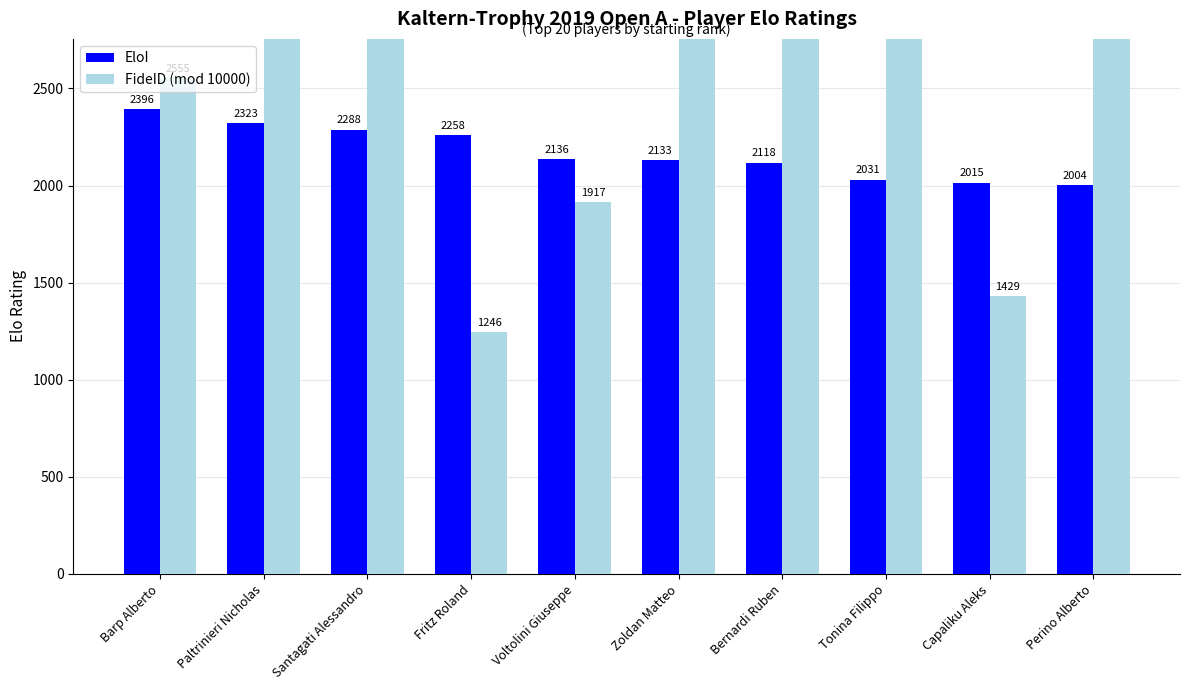

True or false: FideID (mod 10000) has a value of 7675 at Bernardi Ruben.

False